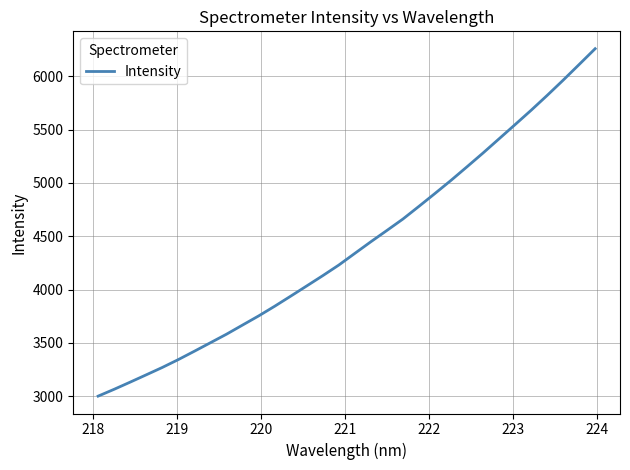

What is the smallest value displayed?

3001.3